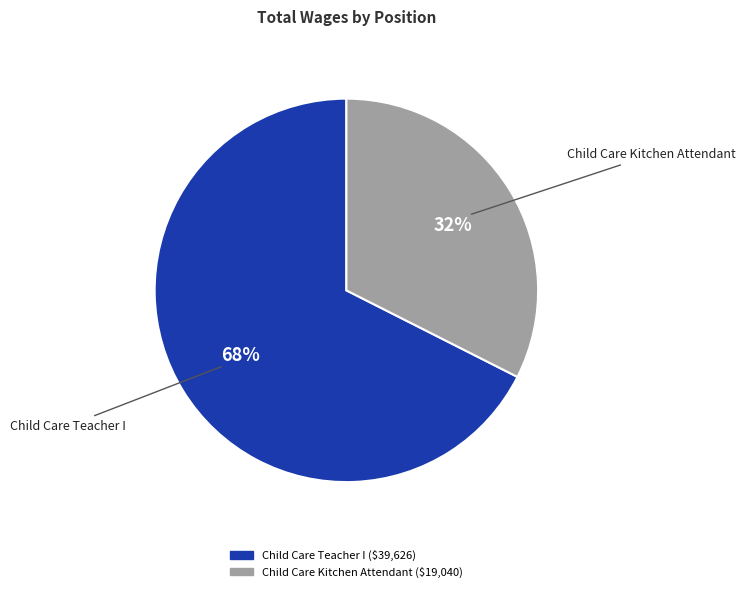

Do Child Care Kitchen Attendant and Child Care Teacher I together represent more than half of the pie?

Yes